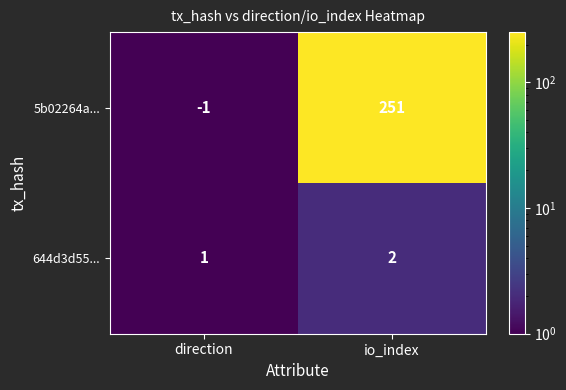

Reading left to right, what are all the values shown in this chart?

5b02264a...: direction=-1	io_index=251
644d3d55...: direction=1	io_index=2